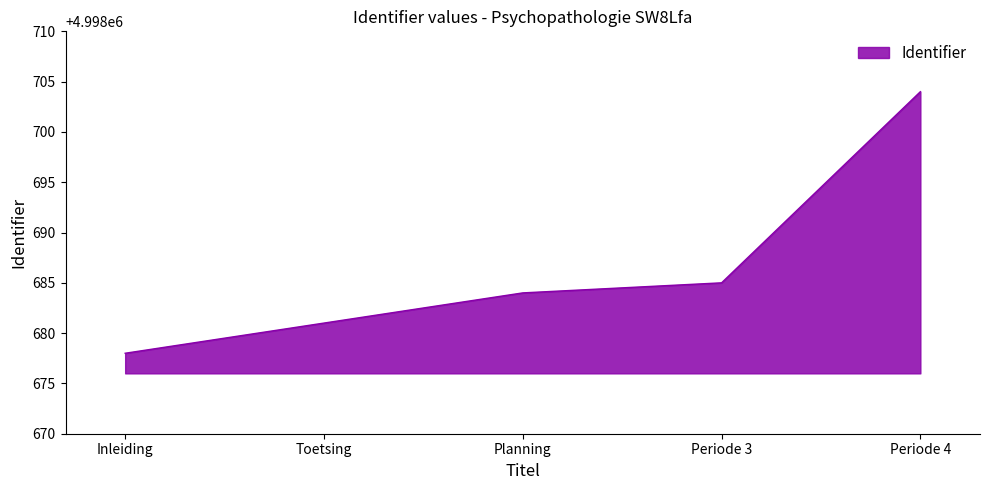

Does the chart display data point markers on the line(s)?

No